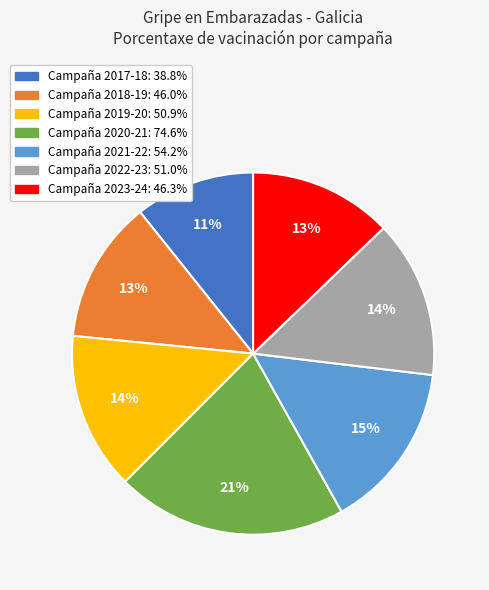

Is there any slice that represents more than half of the pie?

No